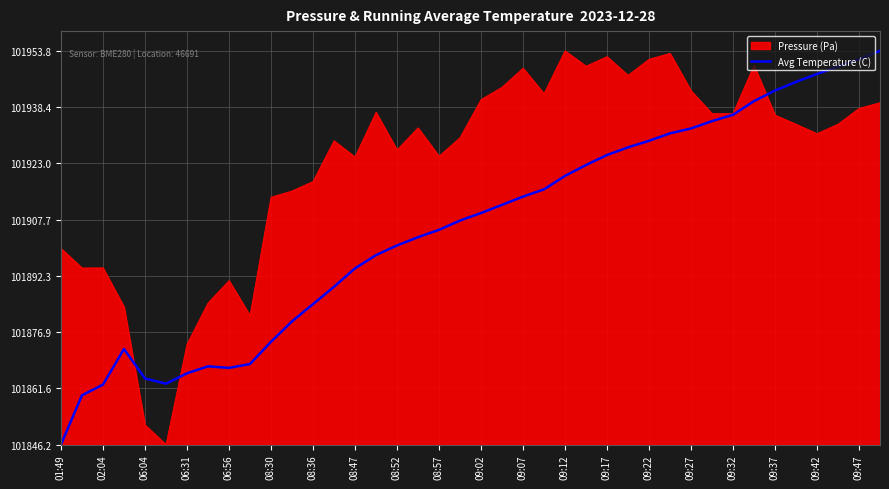

Reading right to left, extract all data points from this chart.

107.5	105.2	103.2	101.2	99.0	96.7	93.8	90.1	88.3	86.3	85.0	82.9	81.2	79.1	76.3	73.4	69.7	67.7	65.5	63.2	61.2	58.6	56.6	54.4	51.7	48.1	43.1	38.3	33.6	28.1	22.0	20.9	21.4	19.4	16.6	18.0	26.1	16.4	13.5	0.0